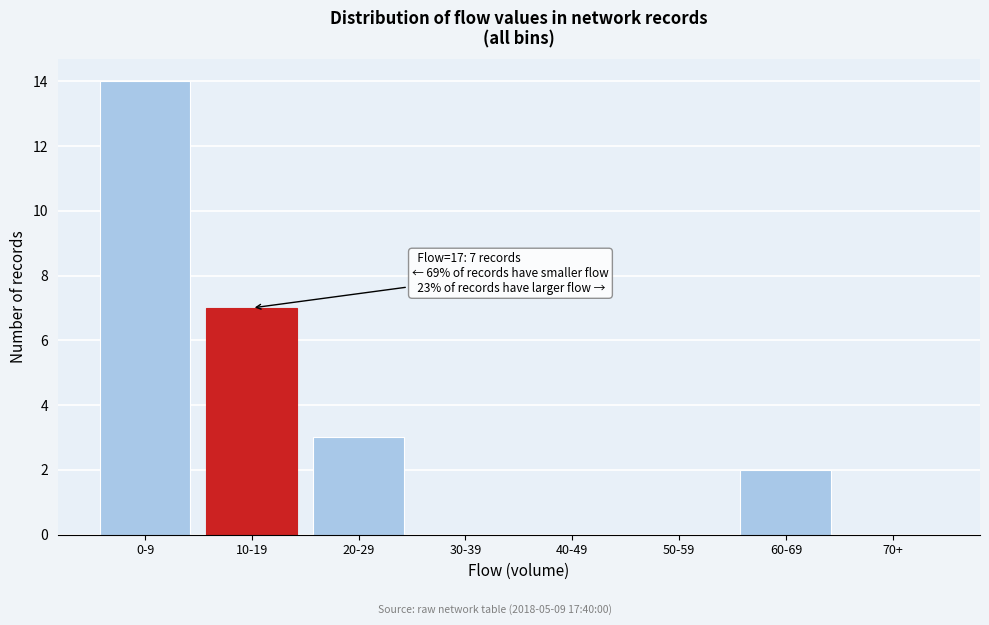

Reading left to right, extract all data points from this chart.

0-9=14	10-19=7	20-29=3	30-39=0	40-49=0	50-59=0	60-69=2	70+=0